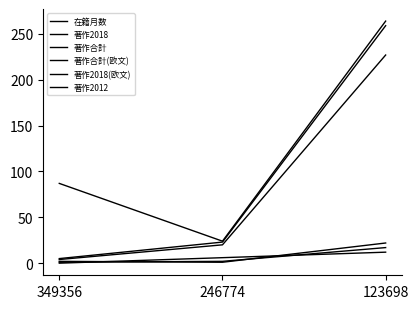

Between 349356 and 246774, which series saw the biggest shift?

在籍月数